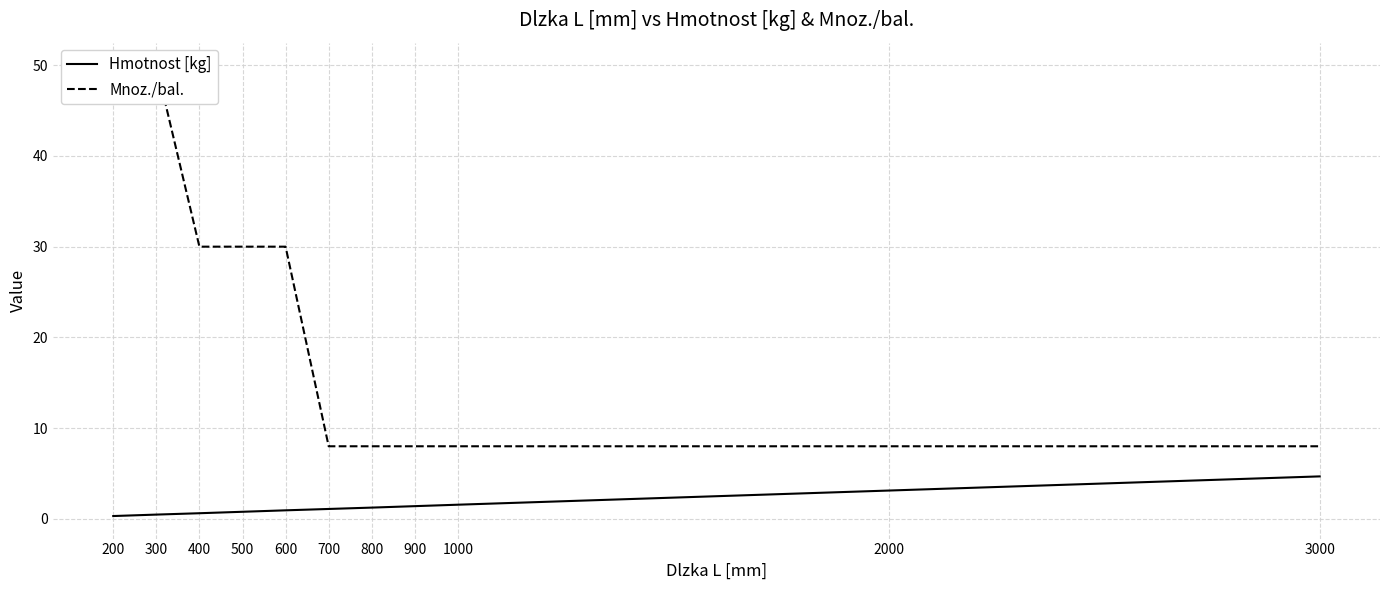

What are all the series names shown in the legend?

Hmotnost [kg], Mnoz./bal.